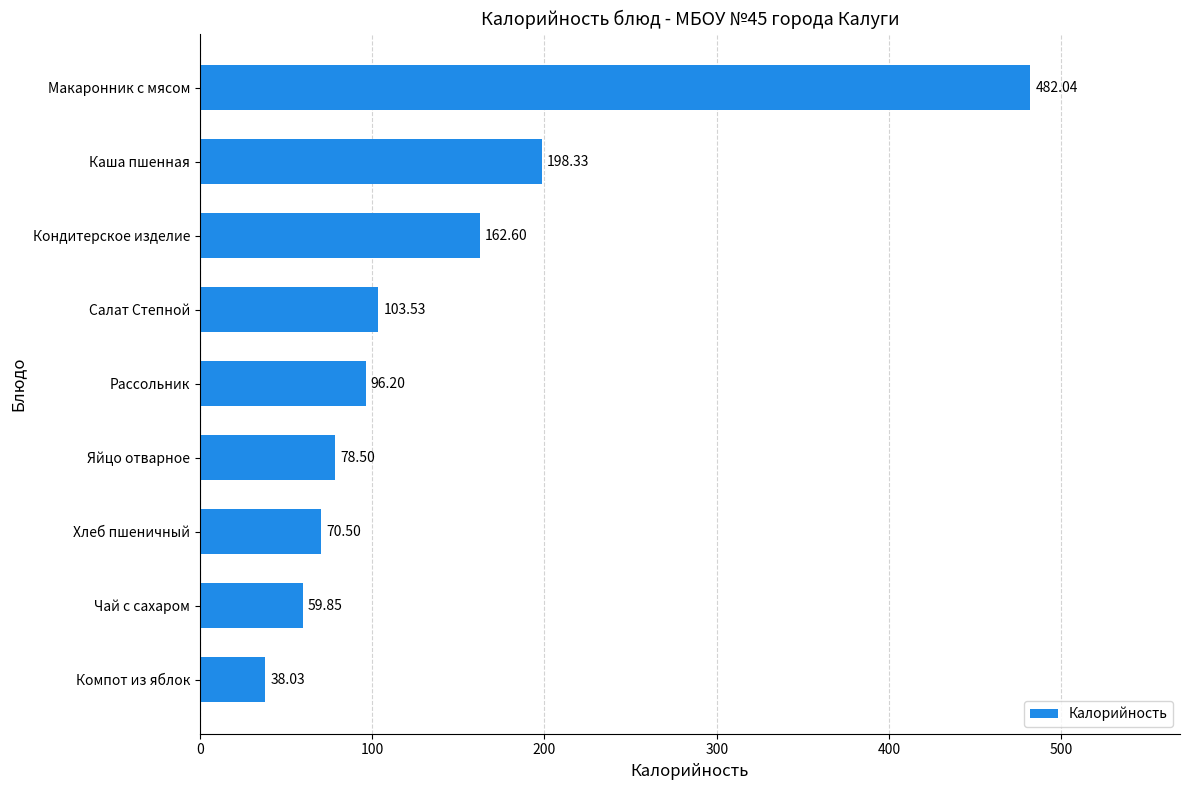

Does the chart contain any negative values?

No